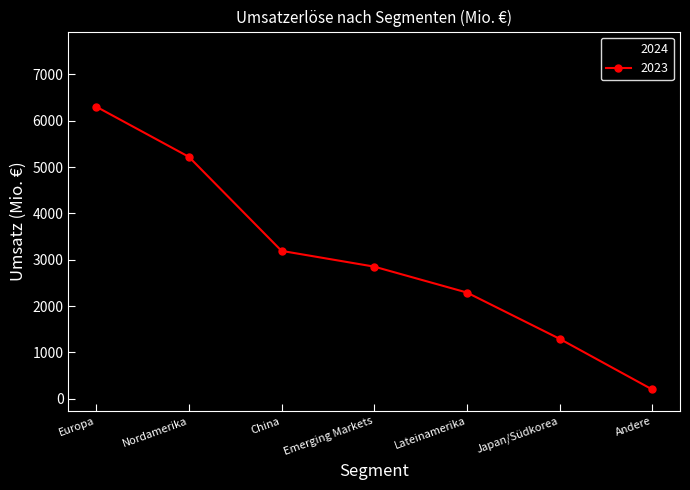

What is the minimum value shown in the chart?

104